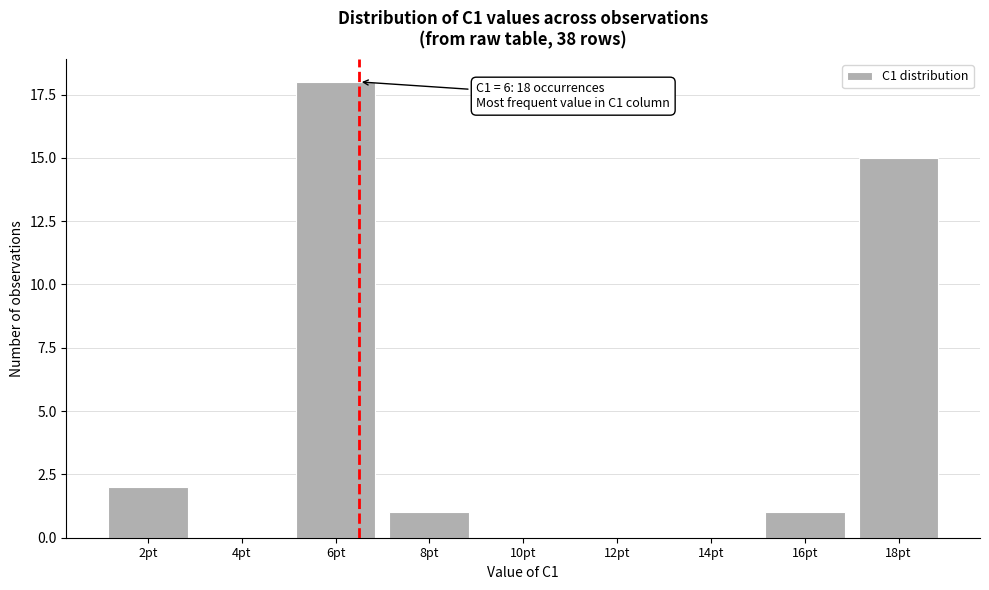

Reading left to right, list all the values displayed in this chart.

2pt=2	4pt=0	6pt=18	8pt=1	10pt=0	12pt=0	14pt=0	16pt=1	18pt=15